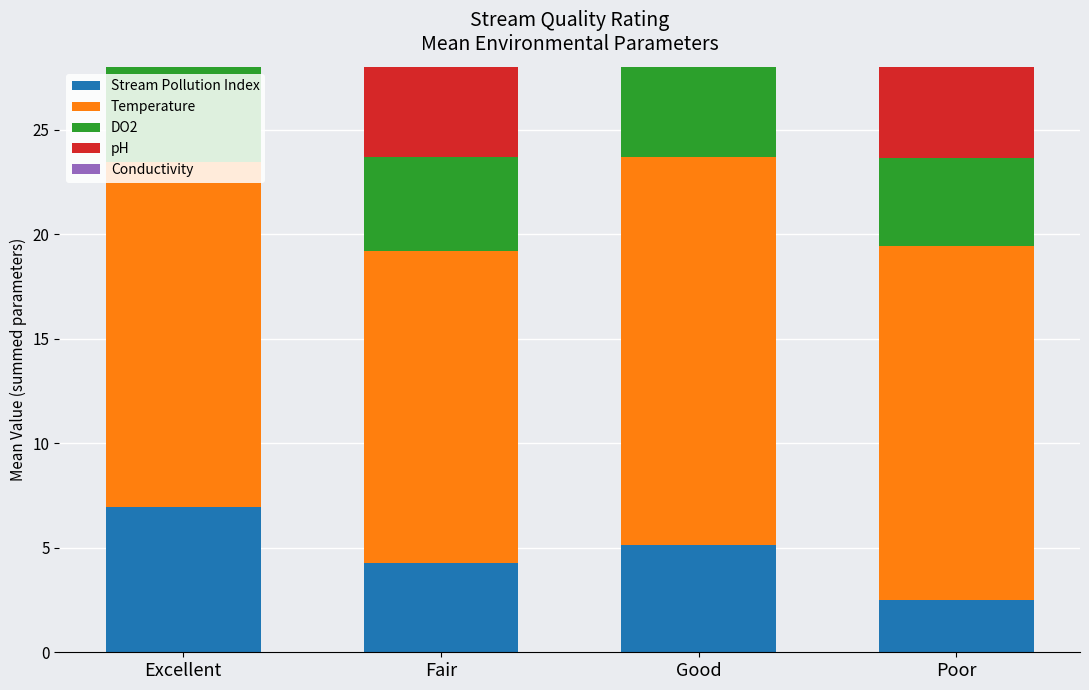

Which series has the largest range (max minus min)?

Stream Pollution Index